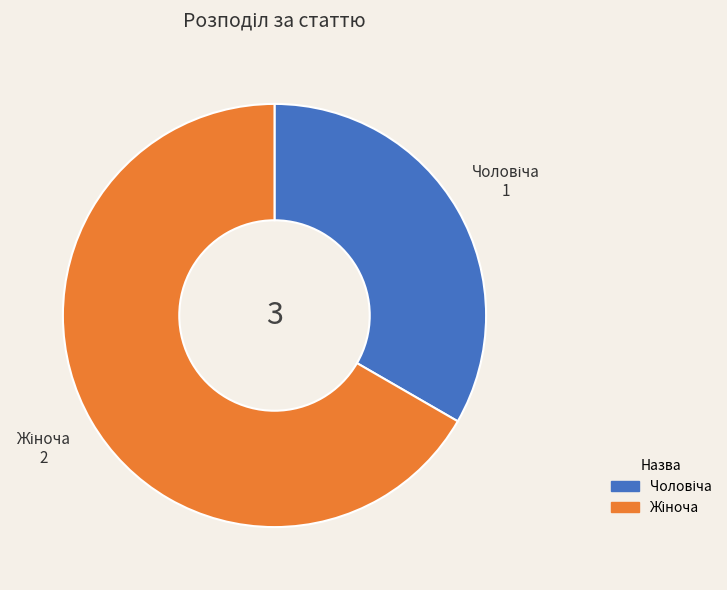

Is there a majority slice in this chart?

Yes